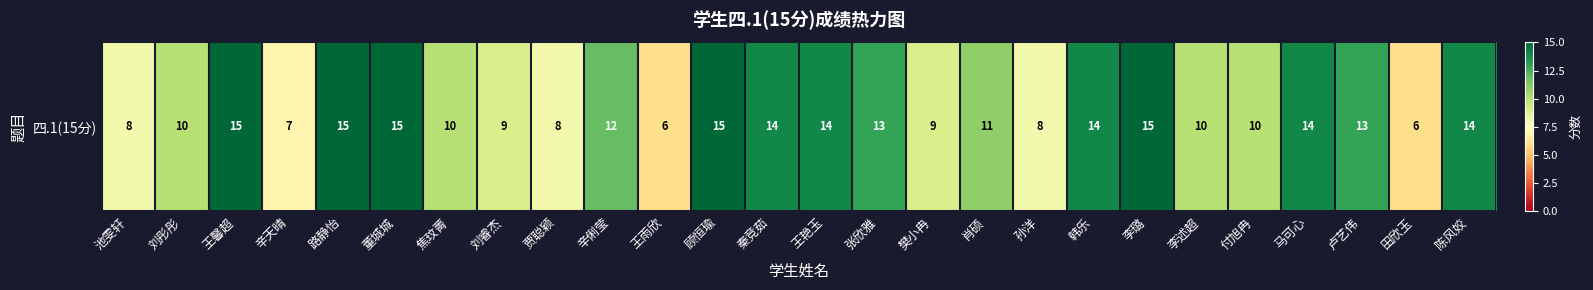

Reading left to right, transcribe all the data shown in this chart.

8	10	15	7	15	15	10	9	8	12	6	15	14	14	13	9	11	8	14	15	10	10	14	13	6	14